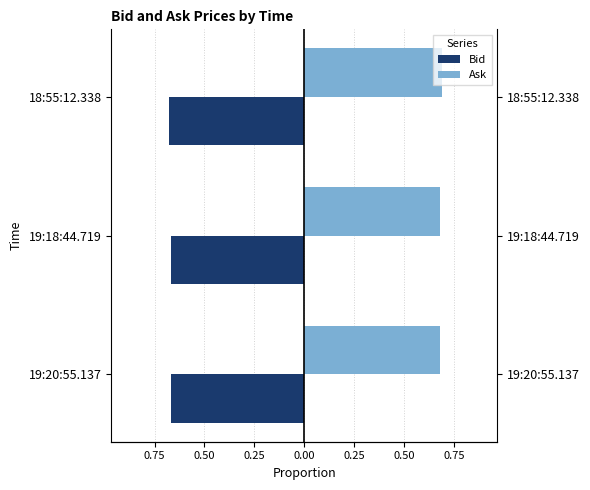

How many bars are there in each group?

2